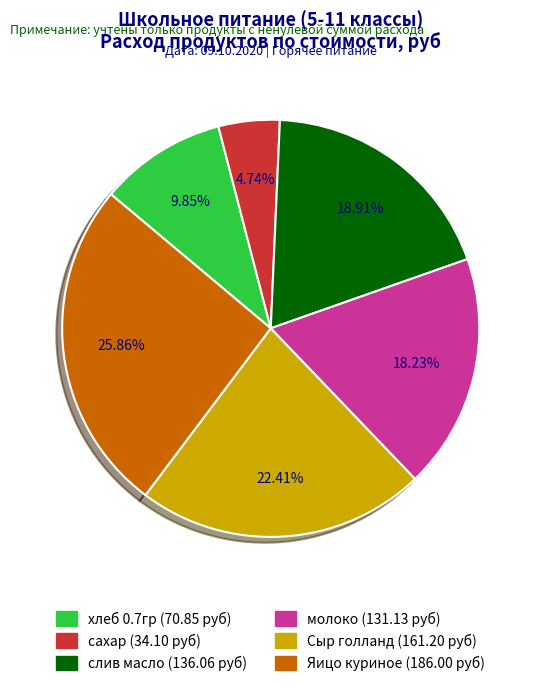

How much of the chart is everything except Сыр голланд?

77.6%